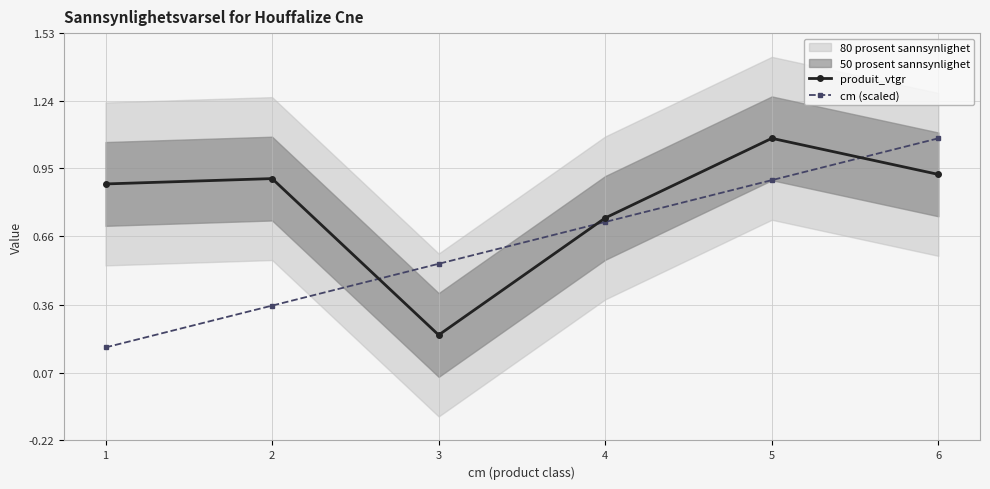

Is the value of cm (scaled) at 4 greater than the value of produit_vtgr at 6?

No